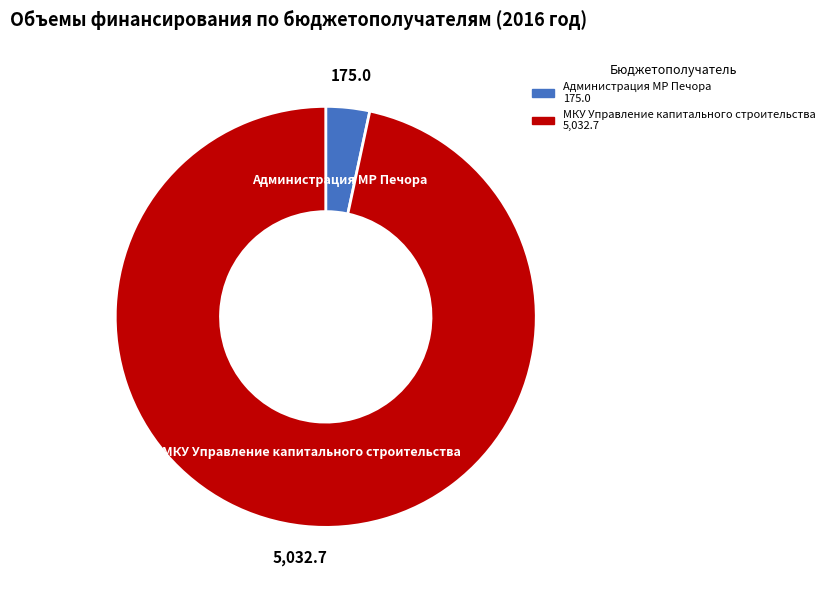

Is there any slice that represents more than half of the pie?

Yes